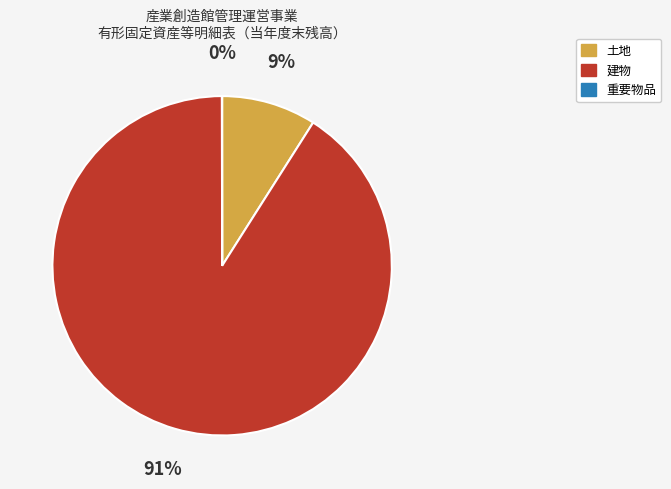

What is the largest slice in the pie chart?

建物